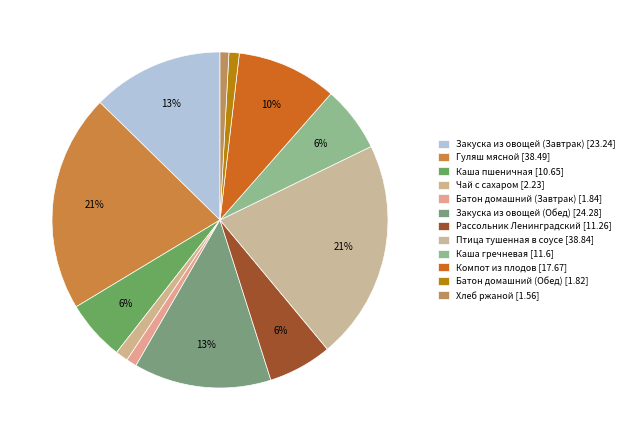

True or false: Каша гречневая accounts for 6% of the total.

True